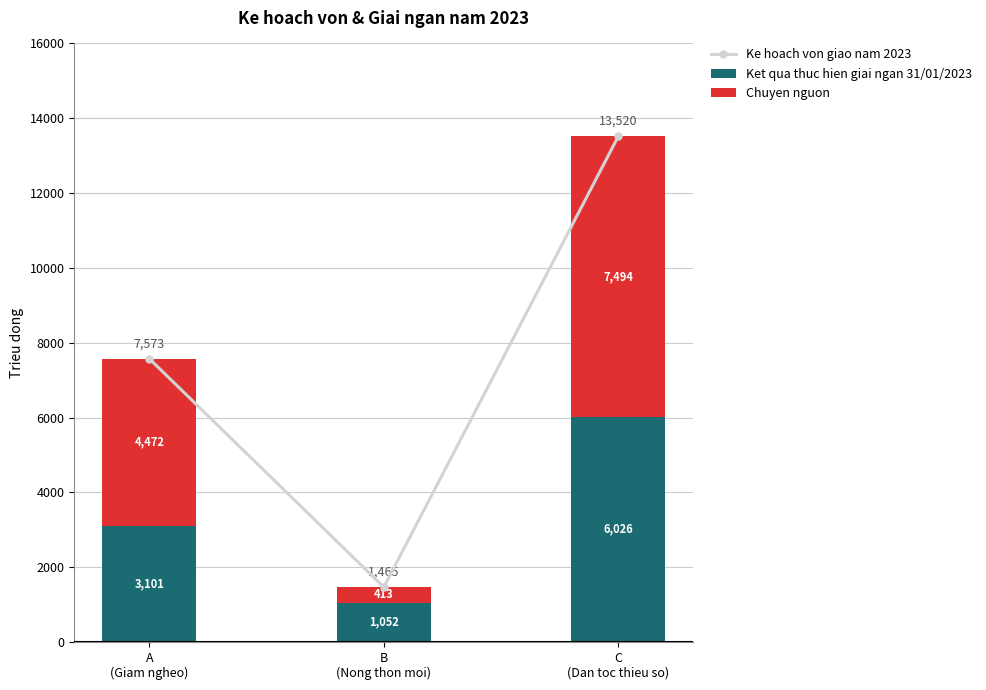

Reading left to right, what are all the values shown in this chart?

Ke hoach von giao nam 2023: 7573.0	1465.0	13519.9
Ket qua thuc hien giai ngan 31/01/2023: 3100.9	1052.4	6026.4
Chuyen nguon: 4472.1	412.6	7493.5